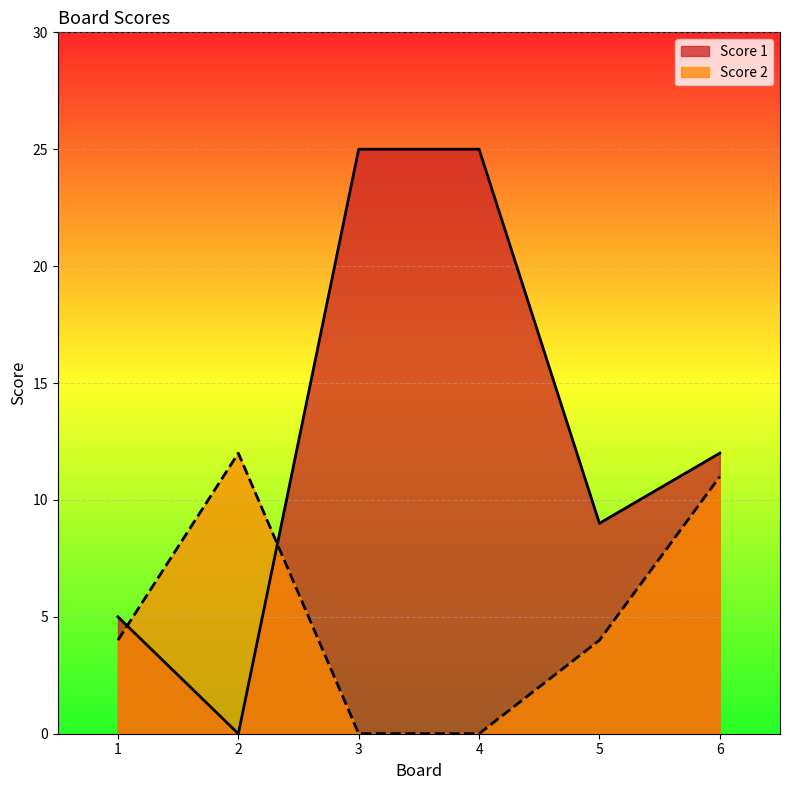

Reading right to left, extract all data points from this chart.

Score 1: 6=12	5=9	4=25	3=25	2=0	1=5
Score 2: 6=11	5=4	4=0	3=0	2=12	1=4